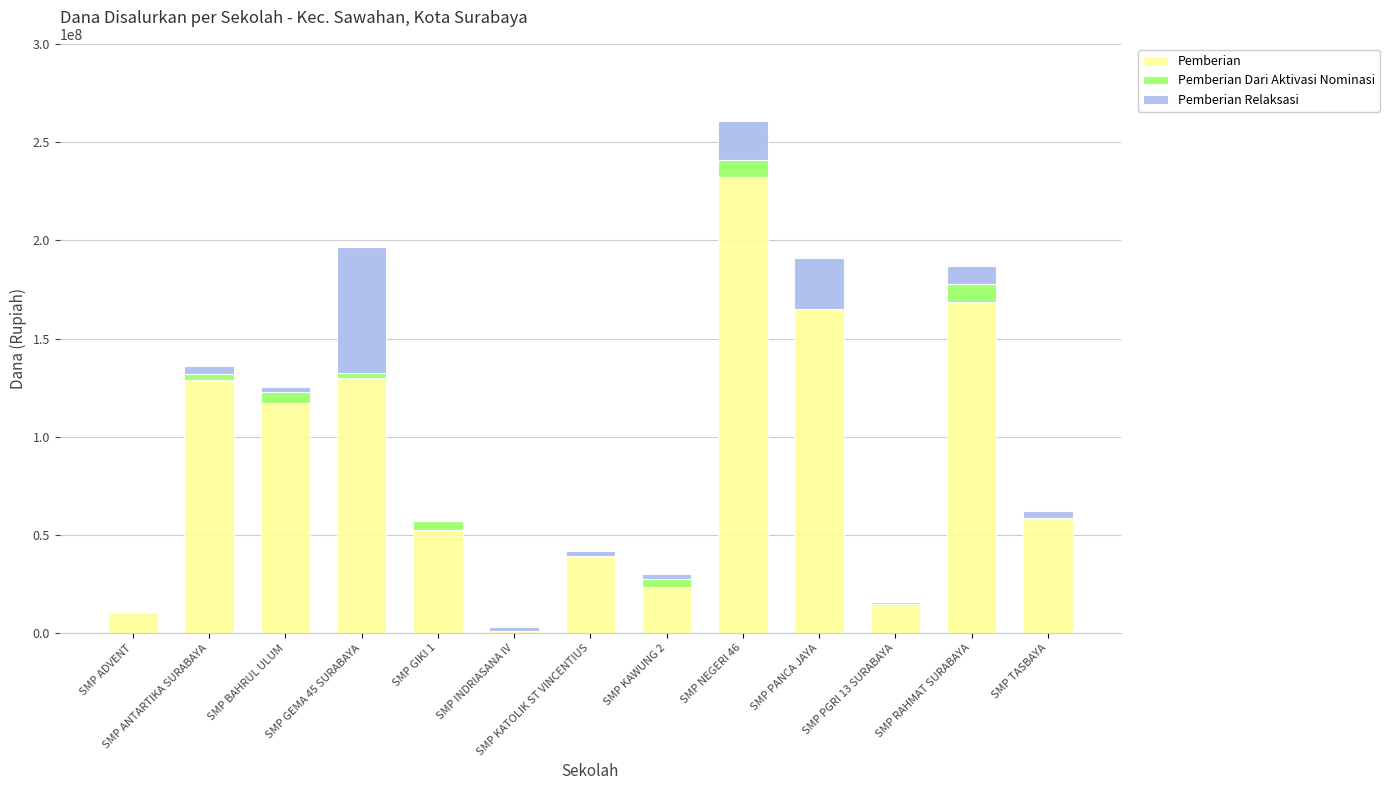

At which category is the sum across all series the highest?

SMP NEGERI 46